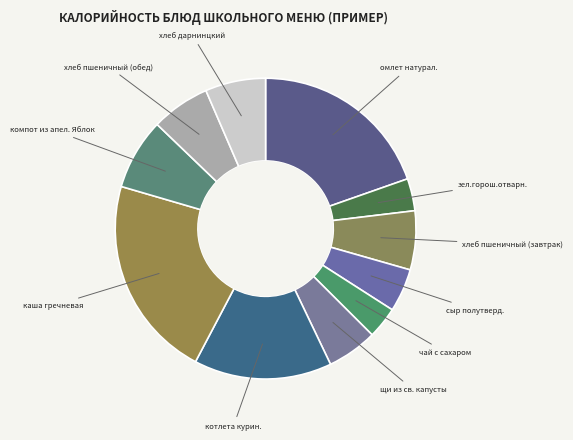

Approximately how many times larger is the value at хлеб дарнинцкий compared to котлета курин.?

0.4